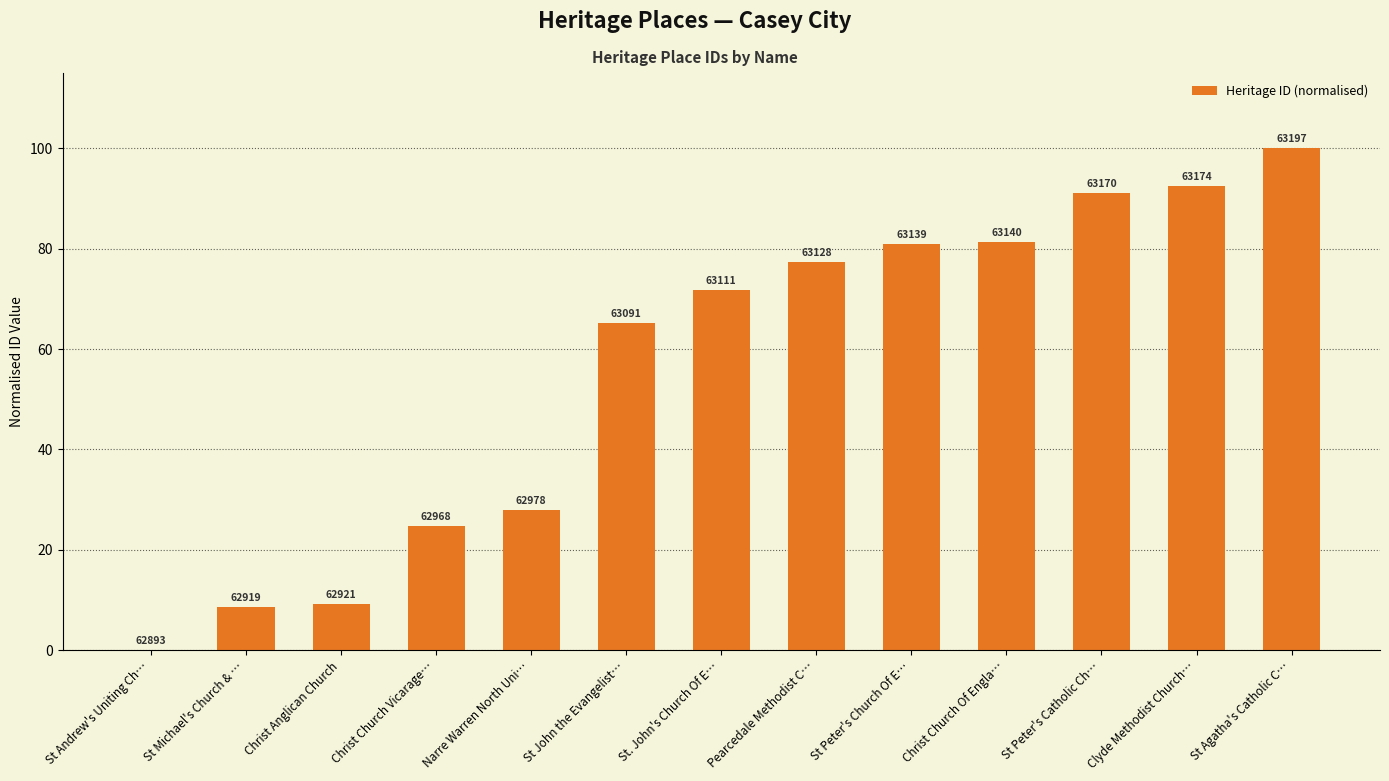

Which has a higher value, St John the Evangelist… or St. John's Church Of E…?

St. John's Church Of E…